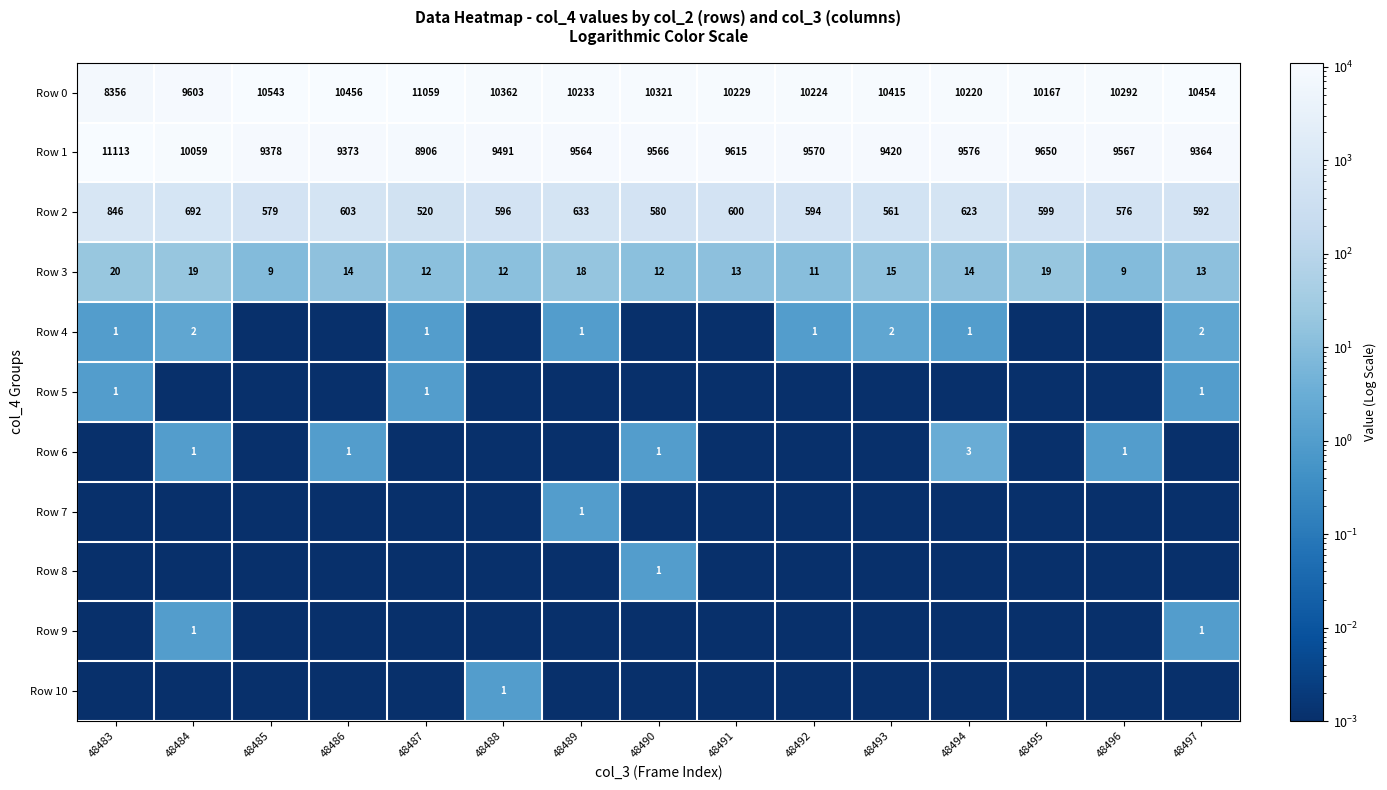

What is the spread (max minus min) of values at 48496?

10292.0